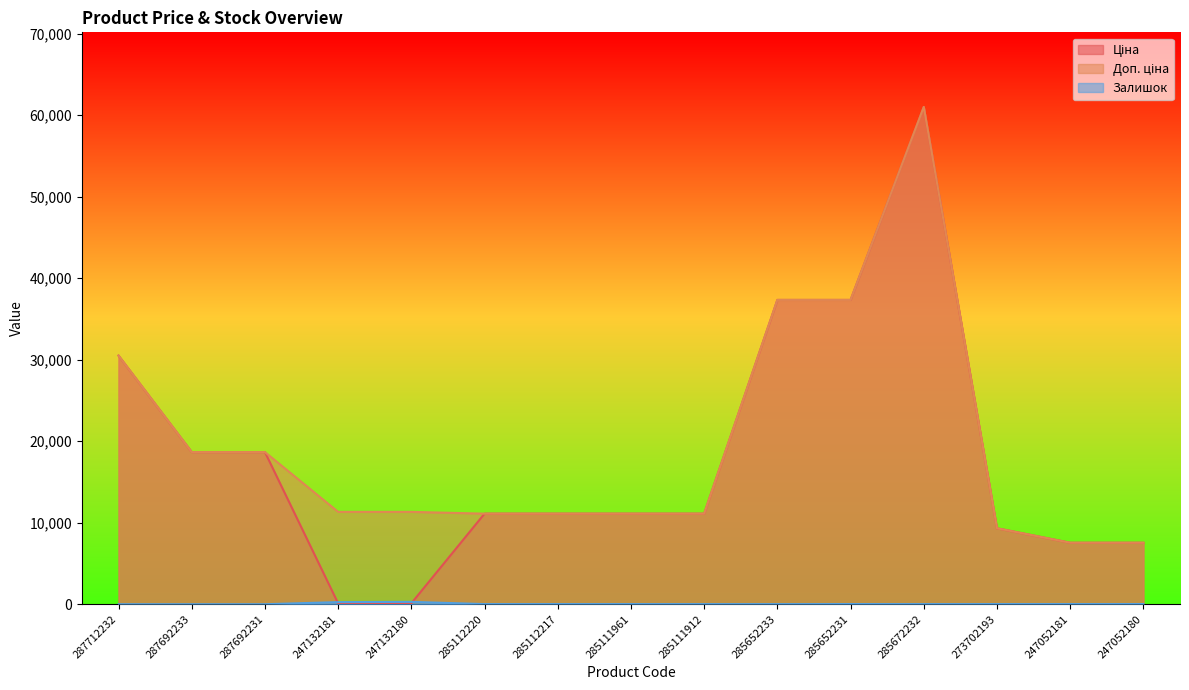

What is the difference between the Ціна values at 287692231 and 285111912?

7557.9